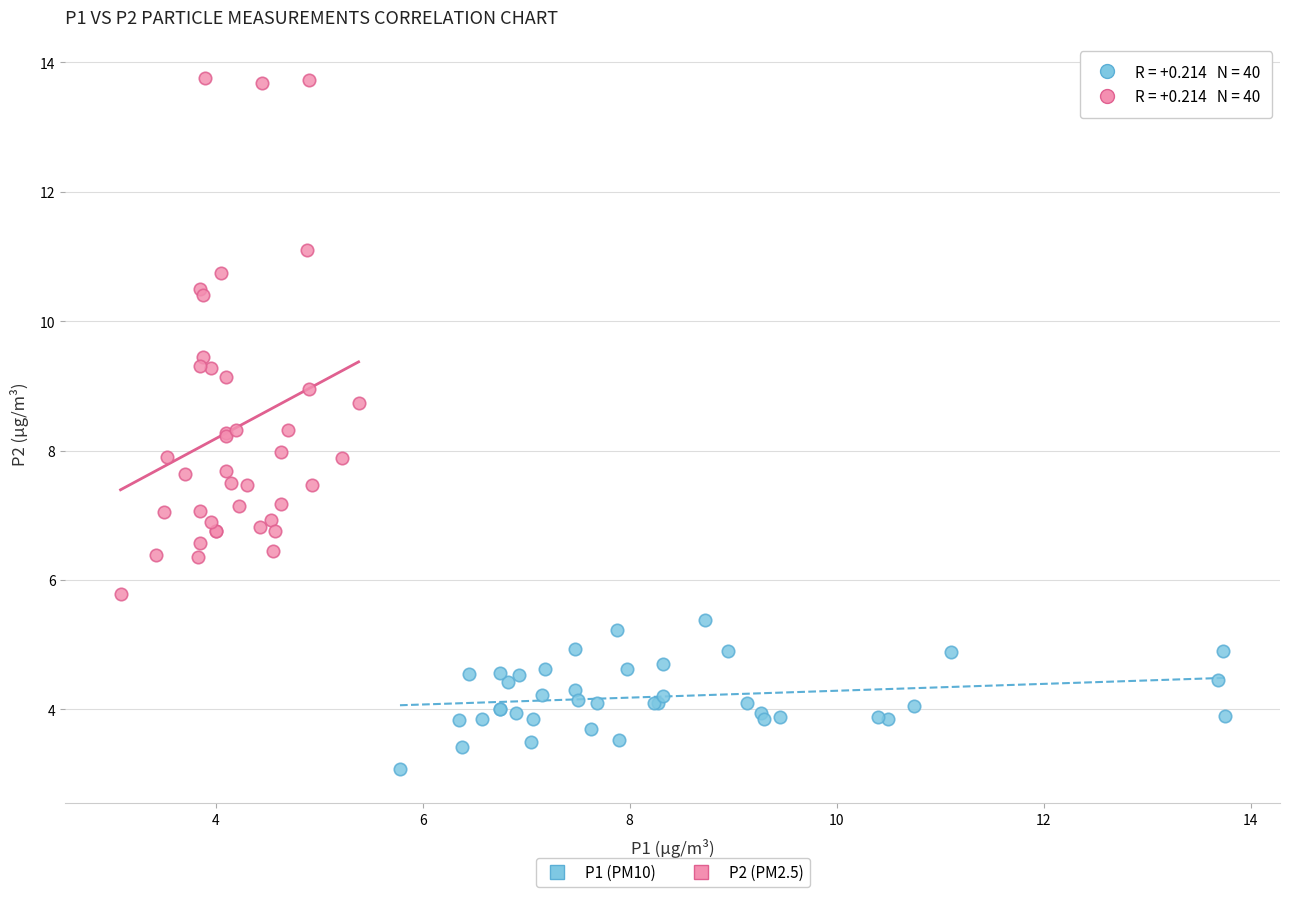

Which series has the largest Y range (max minus min)?

P2 (PM2.5)